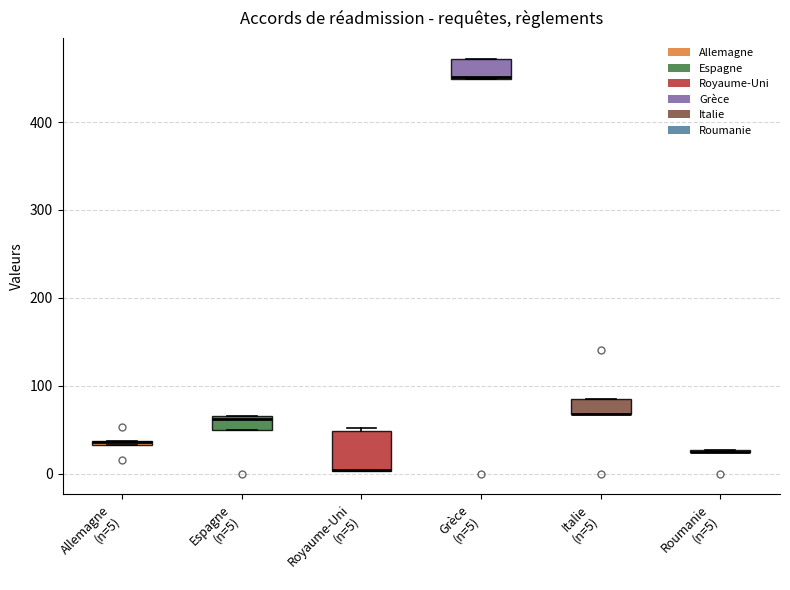

Where is the upper edge of the box for Grèce (n=5) on the y-axis? The values are not printed on the chart, so give them approximately, as read against the axis.

470